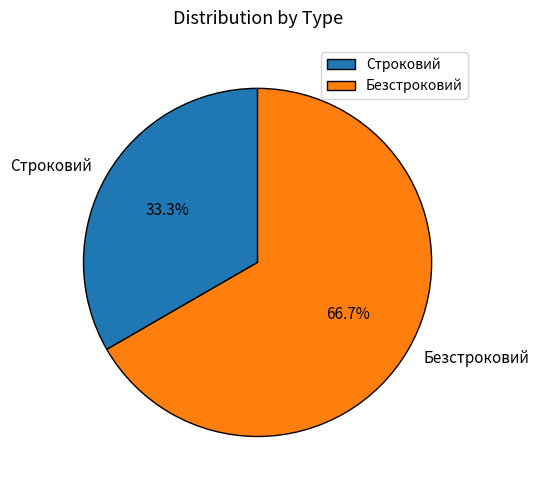

To the nearest percent, what is the average slice percentage?

50%